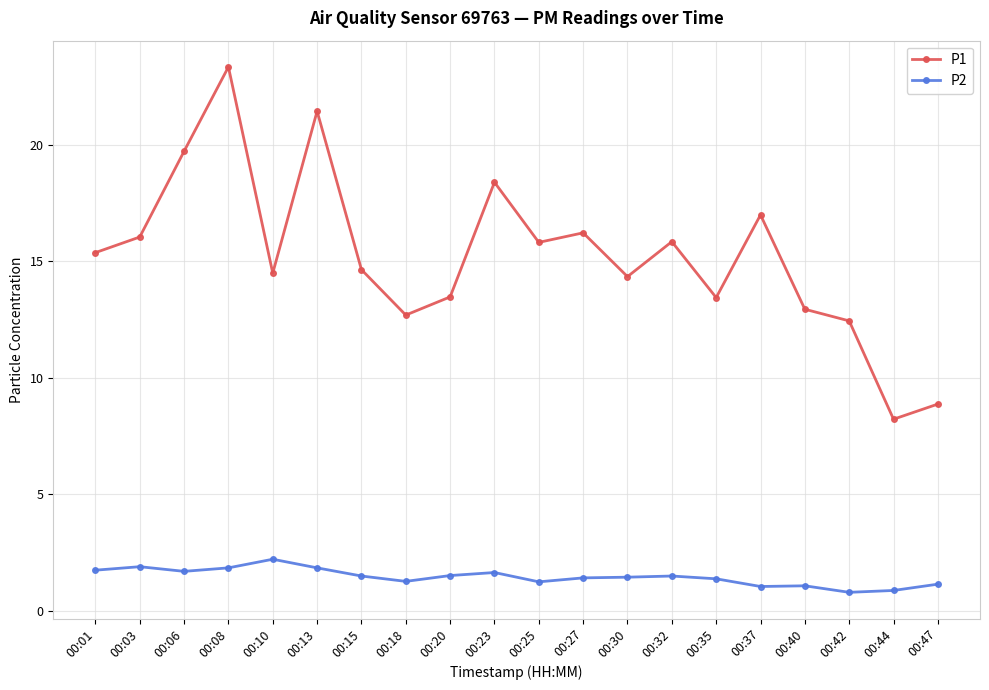

What is the sum of the P2 values at 00:01 and 00:35?

3.1